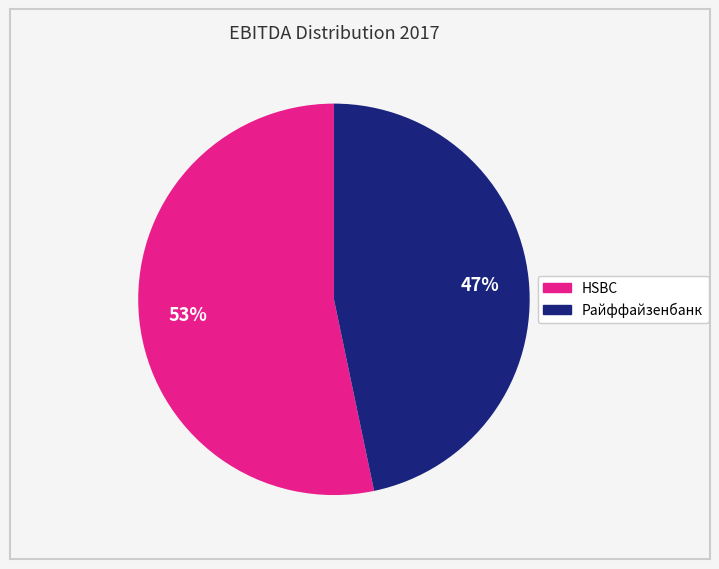

Is the sum of HSBC and Райффайзенбанк greater than half?

Yes